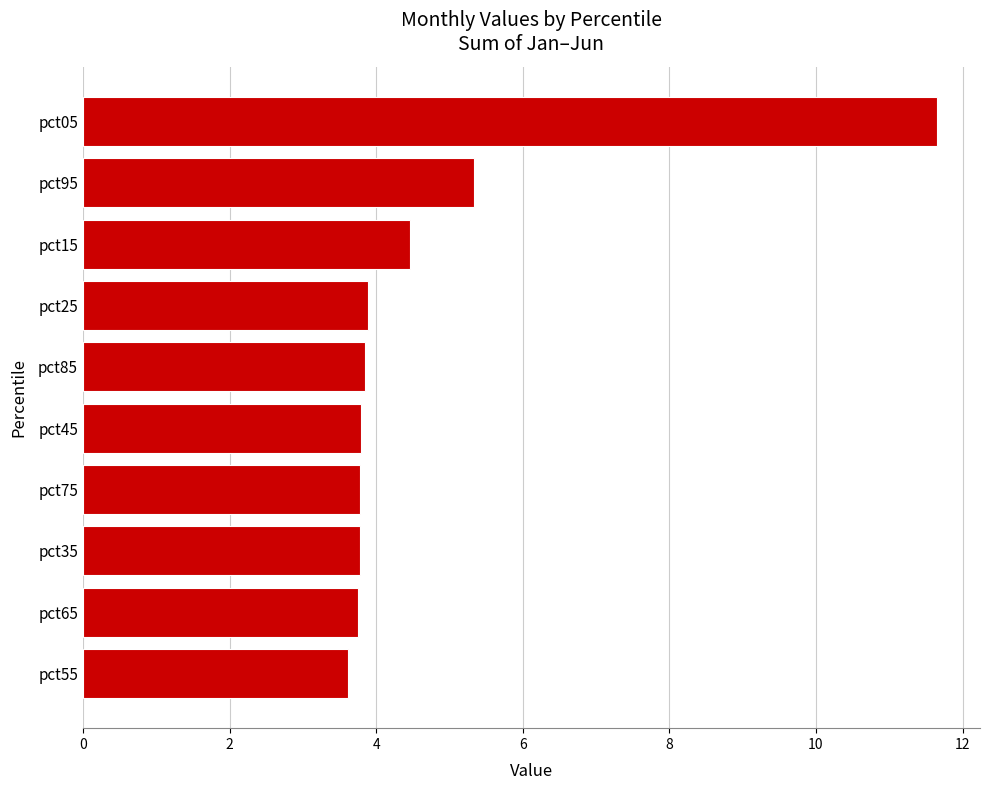

What is the difference between the second highest and minimum values?

1.7